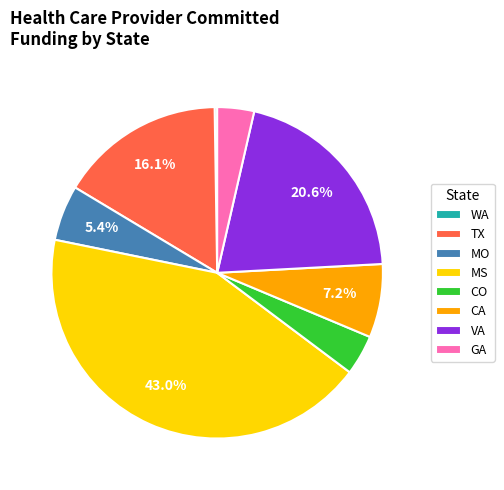

What is the largest slice in the pie chart?

MS